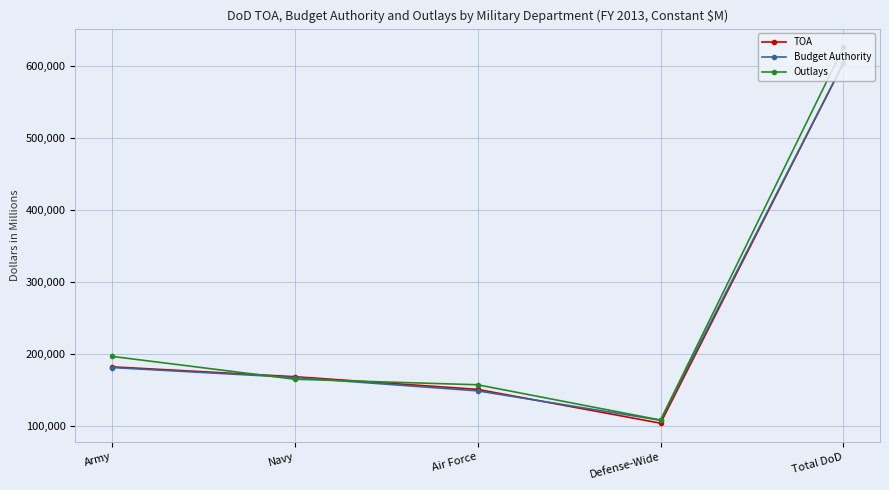

Is the value of Outlays at Army greater than the value of Budget Authority at Air Force?

Yes